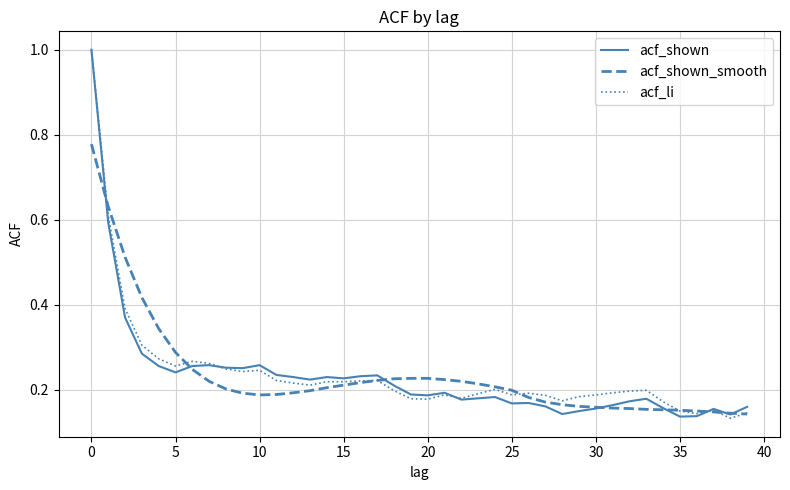

Does the chart have visible grid lines?

Yes